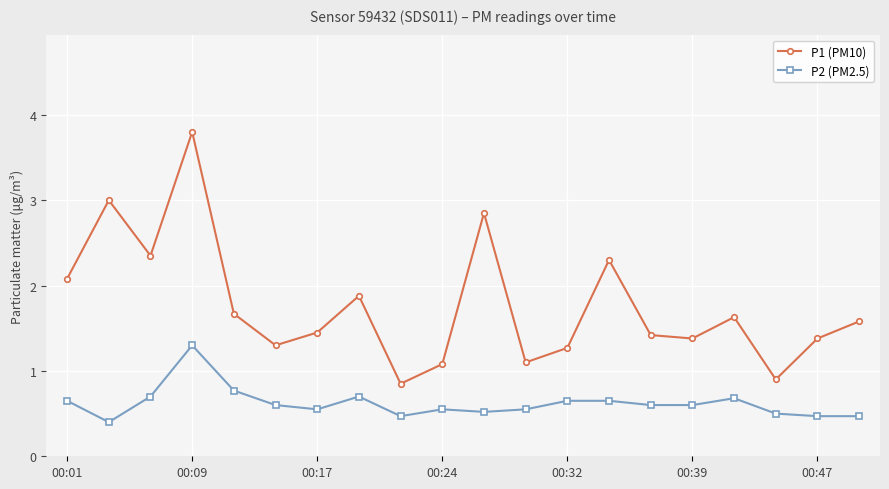

Which series has the largest range (max minus min)?

P1 (PM10)